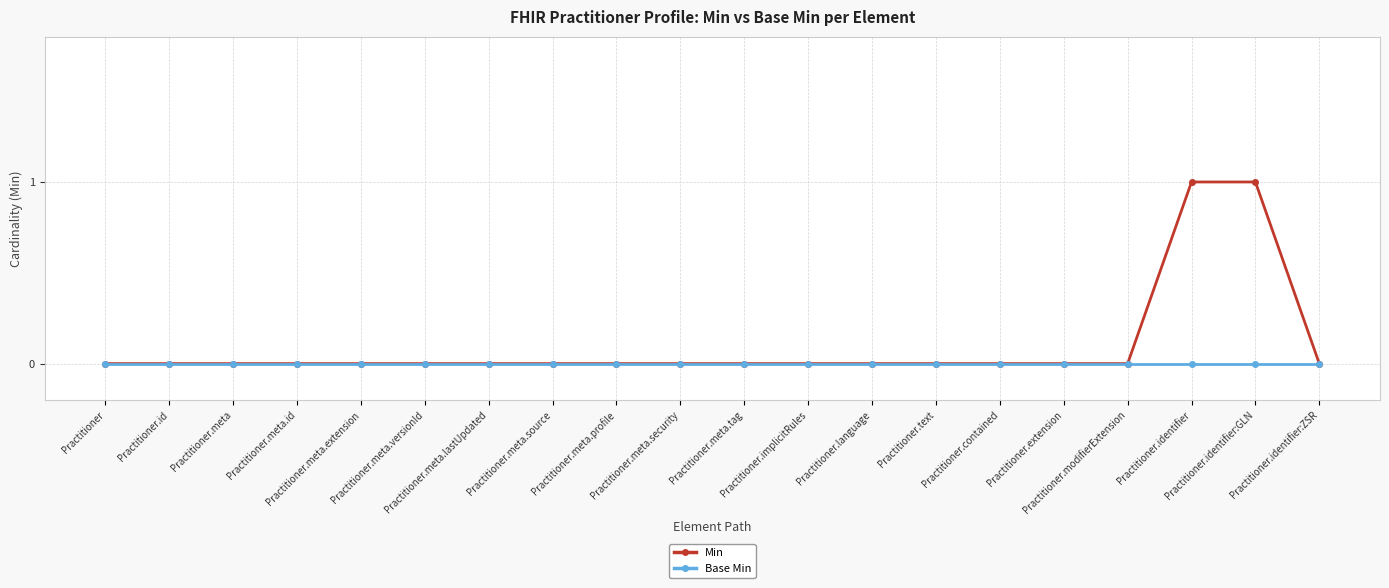

Which series has the largest range (max minus min)?

Min